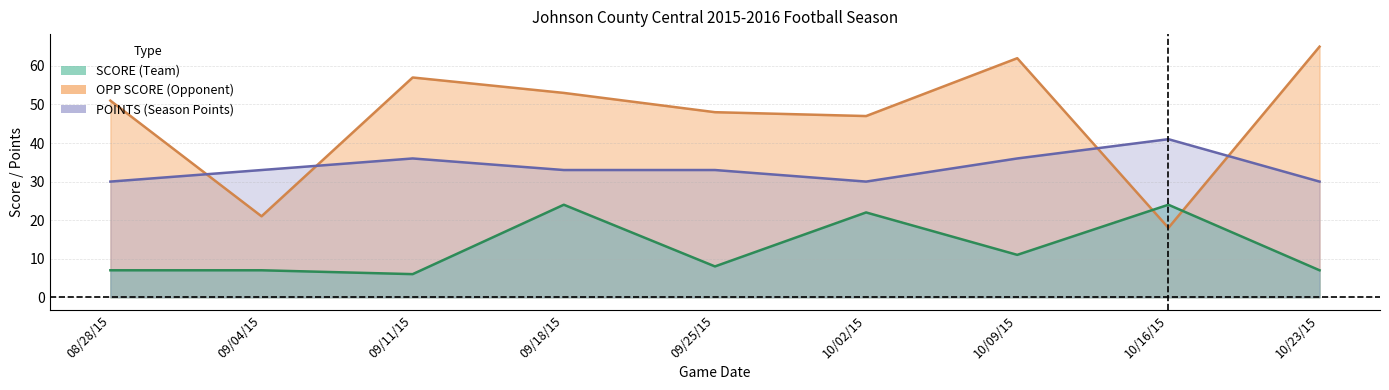

How many data points does each series have?

9